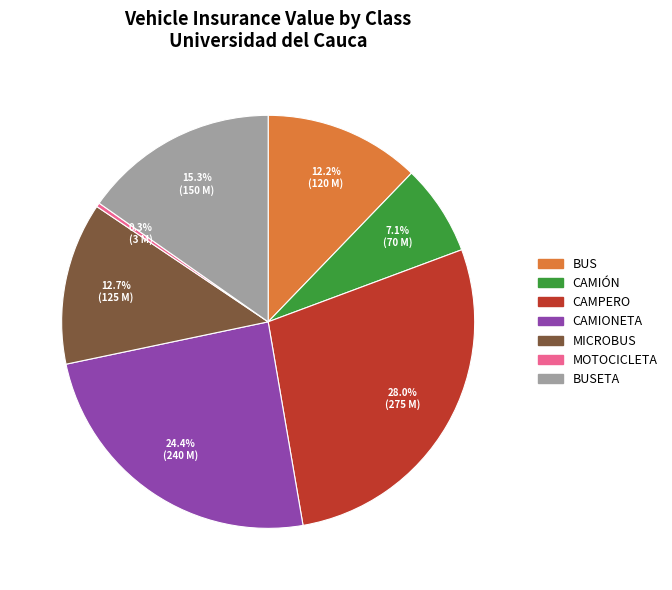

Is there any slice that represents more than half of the pie?

No